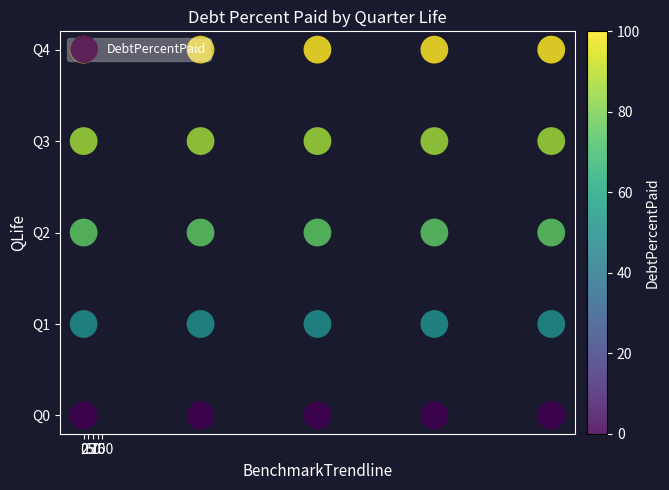

How many values are between 1 and 3?

15